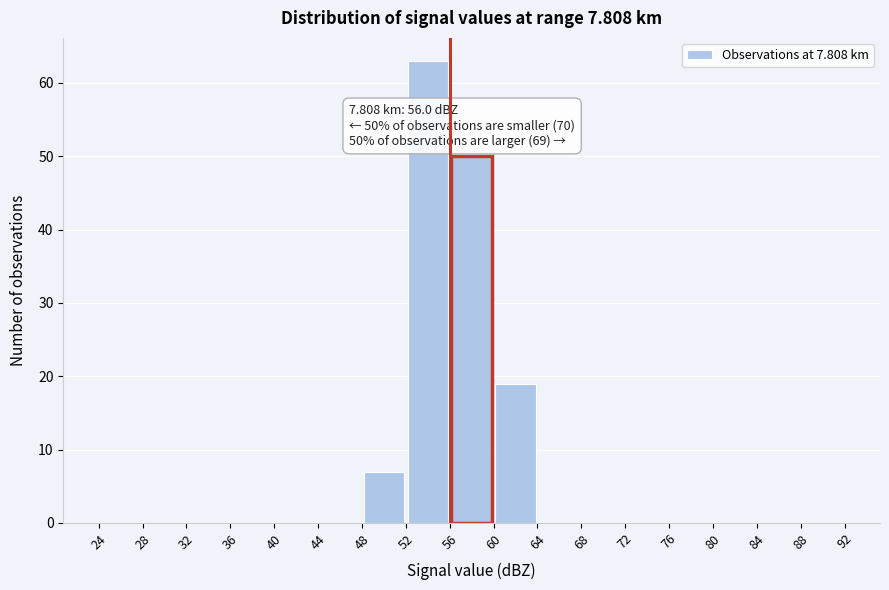

Over which range of the x-axis is the bar tallest?

52 to 56